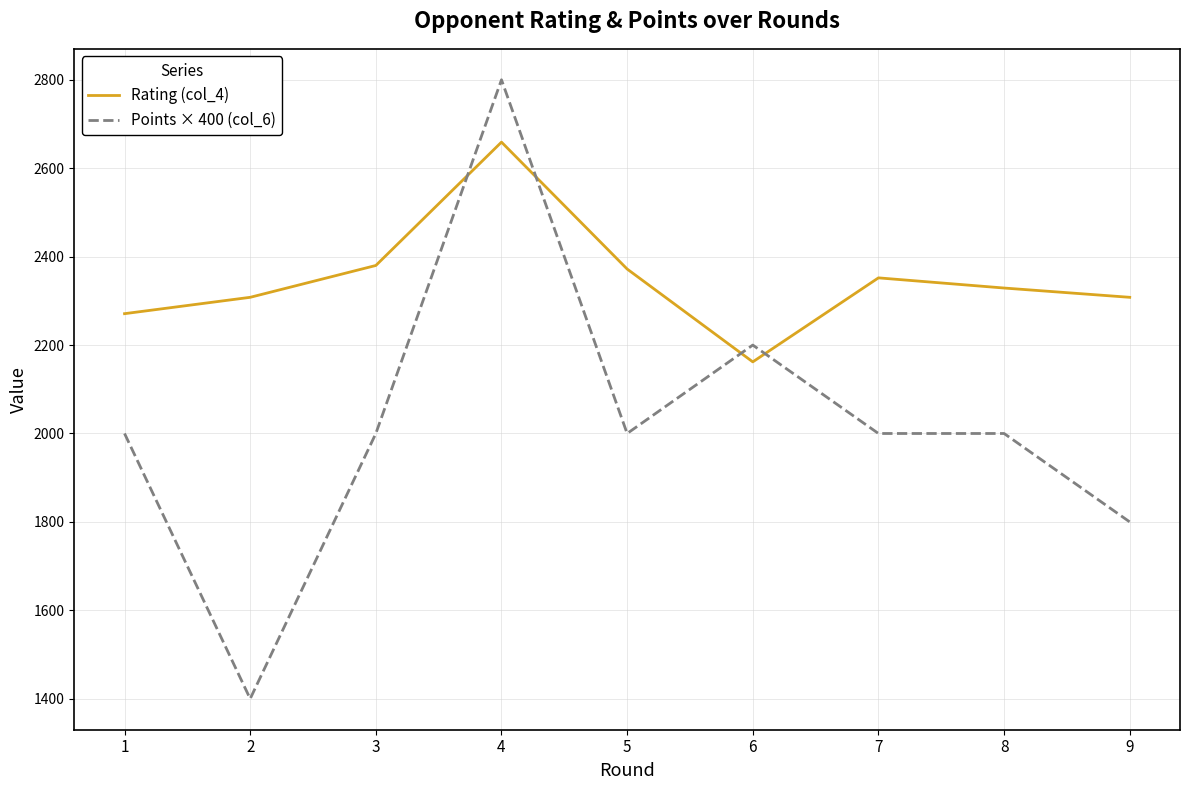

At how many categories does at least one series exceed 2236?

8